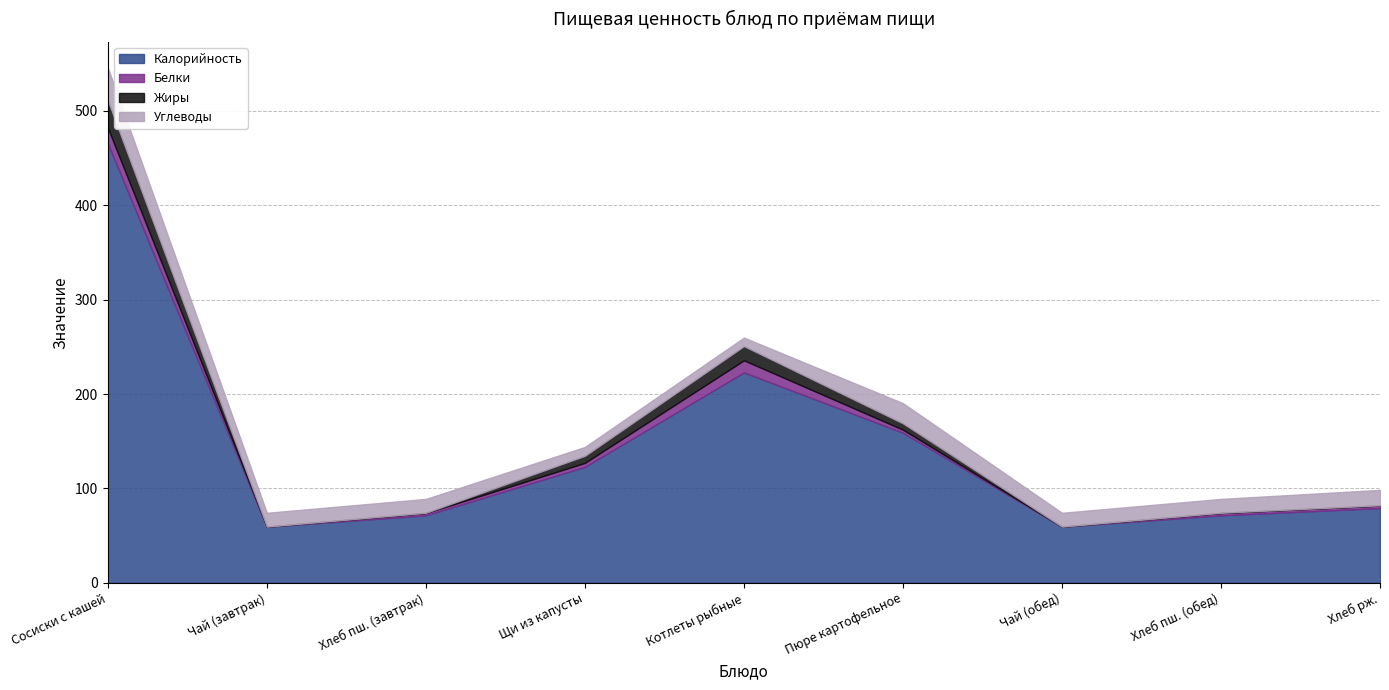

What is the label of the 4th point from the right?

Пюре картофельное